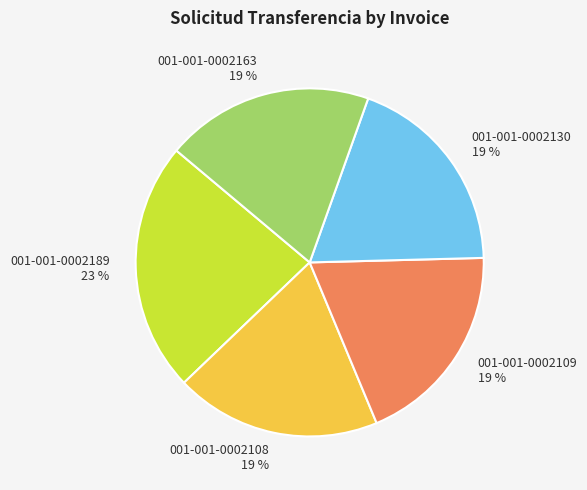

What is the ratio of the value at 001-001-0002108 to the value at 001-001-0002163?

1.0